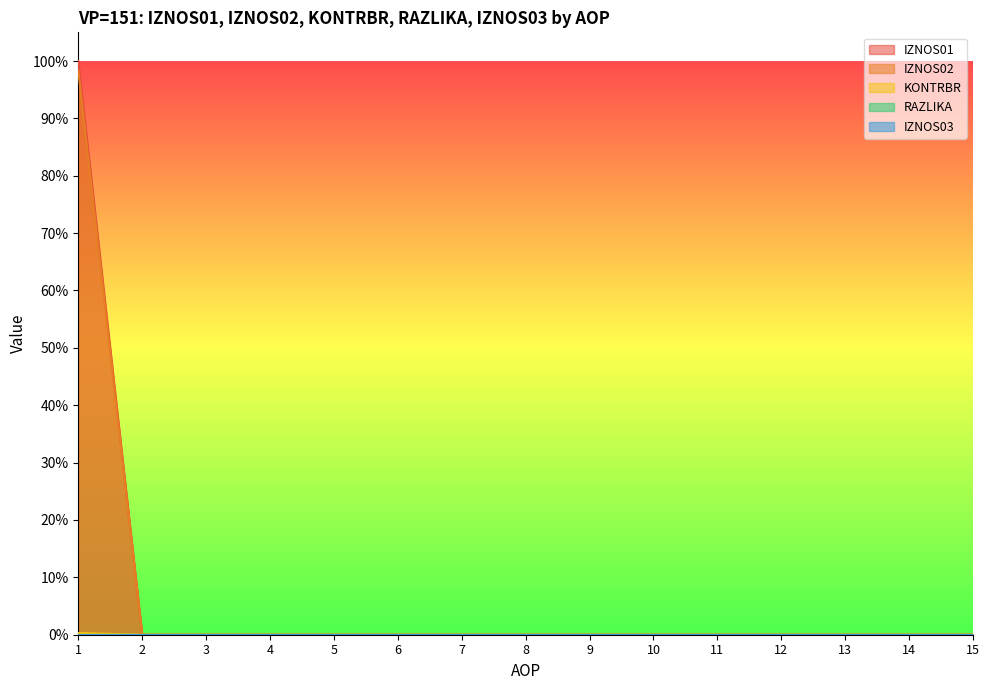

Rank the categories by KONTRBR value from lowest to highest.

2, 3, 4, 5, 6, 7, 8, 9, 10, 11, 12, 13, 14, 15, 1